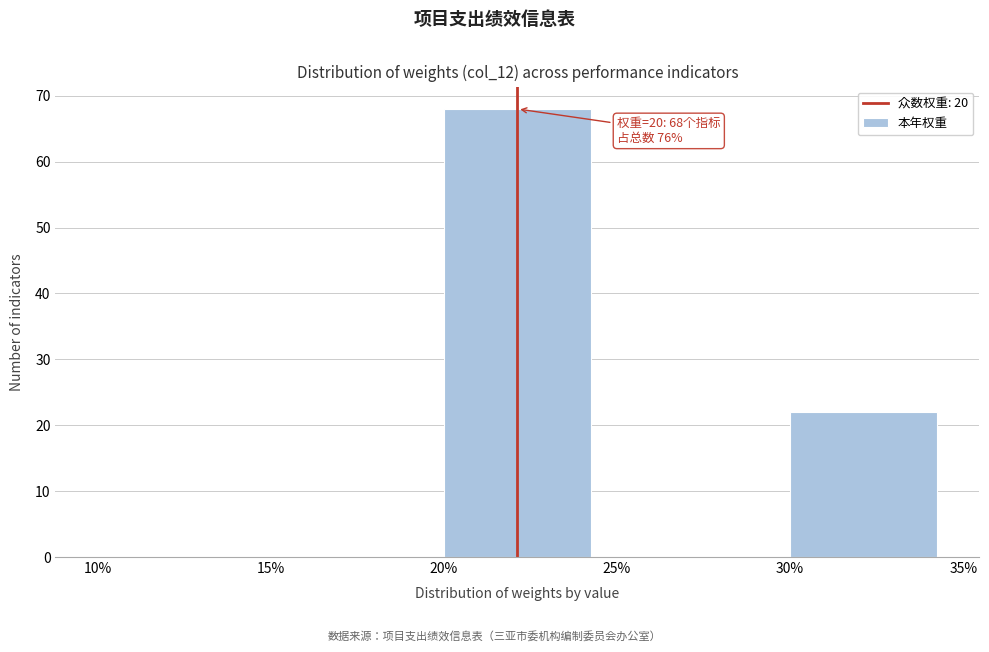

Over which range of the x-axis is the bar tallest?

20% to 25%